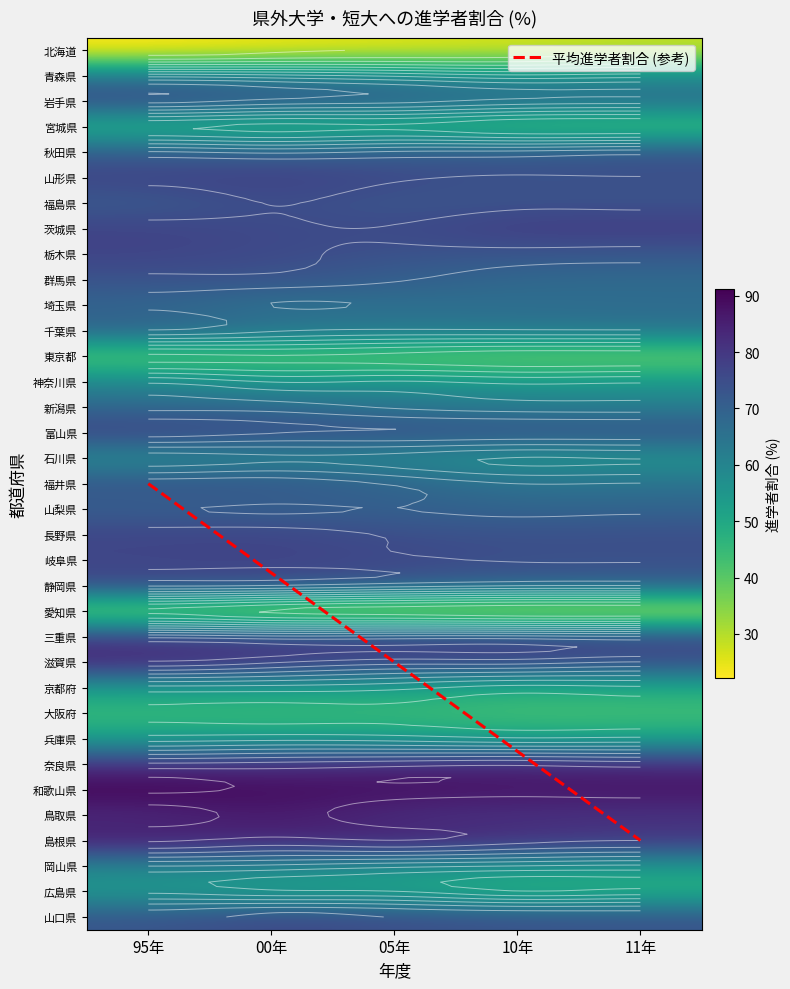

Which category has the lowest value across all series?

95年